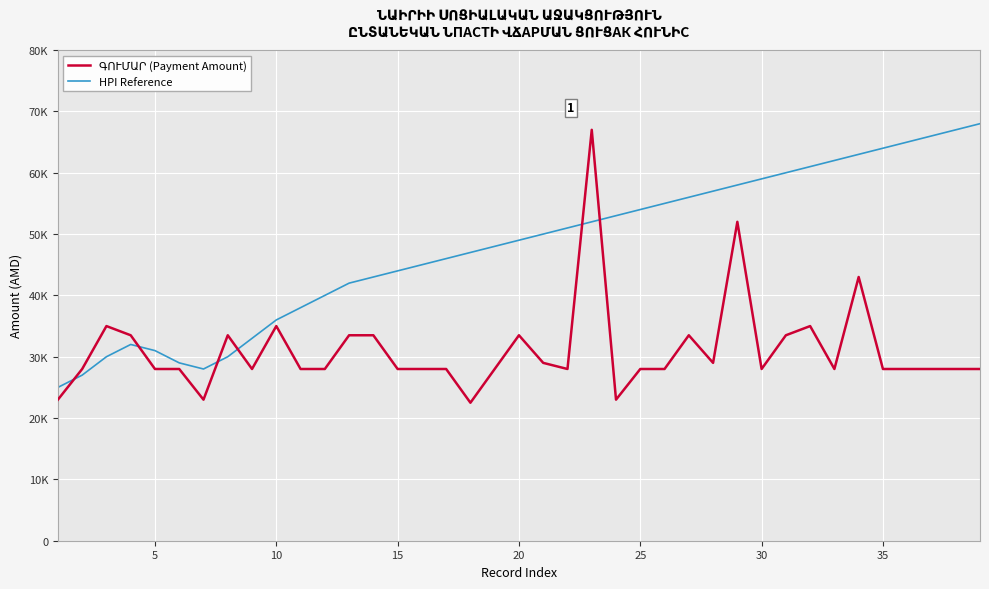

Does the chart display data point markers on the line(s)?

No